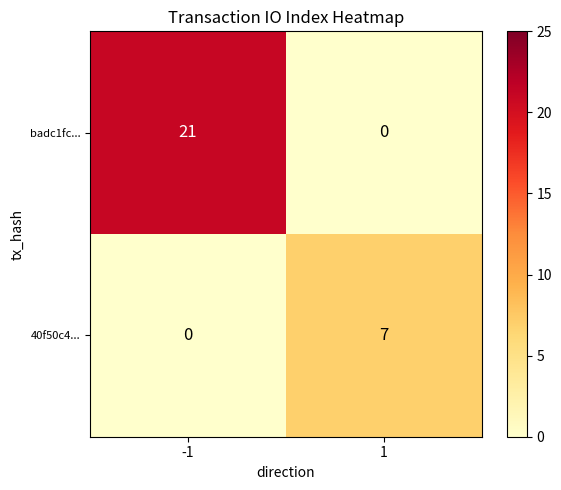

Count the number of categories in the chart.

2